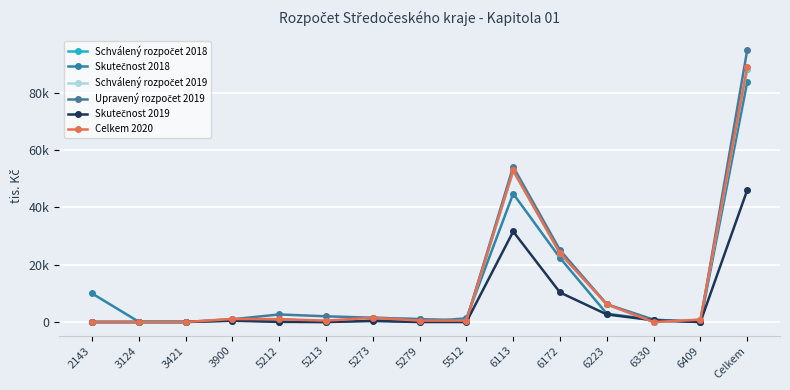

Reading left to right, list all the values displayed in this chart.

Schválený rozpočet 2018: 2143=0.0	3124=0.0	3421=0.0	3900=511.0	5212=1000.0	5213=0.0	5273=1500.0	5279=1000.0	5512=500.0	6113=52747.0	6172=24065.0	6223=6200.0	6330=0.0	6409=750.0	Celkem=88273.0
Skutečnost 2018: 2143=10000.0	3124=100.0	3421=0.0	3900=750.0	5212=146.5	5213=0.0	5273=649.7	5279=21.8	5512=1300.0	6113=44784.3	6172=22362.2	6223=2908.2	6330=750.0	6409=0.0	Celkem=83772.7
Schválený rozpočet 2019: 2143=0.0	3124=0.0	3421=0.0	3900=961.0	5212=1000.0	5213=0.0	5273=1500.0	5279=1000.0	5512=500.0	6113=52747.0	6172=24065.0	6223=6200.0	6330=0.0	6409=750.0	Celkem=88723.0
Upravený rozpočet 2019: 2143=0.0	3124=0.0	3421=19.1	3900=961.0	5212=2643.6	5213=2000.0	5273=1500.0	5279=1000.0	5512=500.0	6113=54174.5	6172=25070.6	6223=6200.0	6330=835.0	6409=0.0	Celkem=94903.8
Skutečnost 2019: 2143=0.0	3124=0.0	3421=19.1	3900=450.0	5212=54.3	5213=0.0	5273=353.1	5279=0.0	5512=0.0	6113=31591.7	6172=10315.3	6223=2650.0	6330=605.0	6409=0.0	Celkem=46038.5
Celkem 2020: 2143=0.0	3124=0.0	3421=0.0	3900=1061.0	5212=1000.0	5213=500.0	5273=1500.0	5279=500.0	5512=500.0	6113=52926.0	6172=23980.0	6223=6200.0	6330=0.0	6409=835.0	Celkem=89002.0